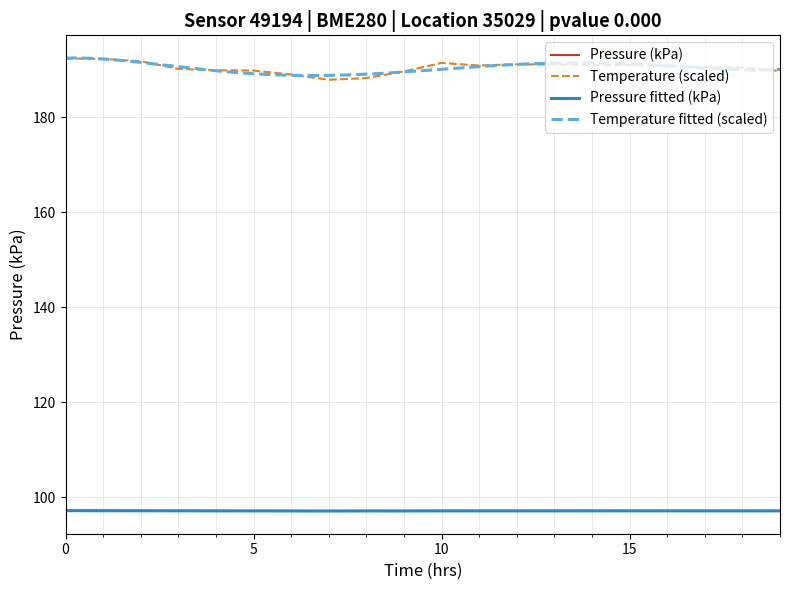

How many interior local valleys does the temperature series have?

2